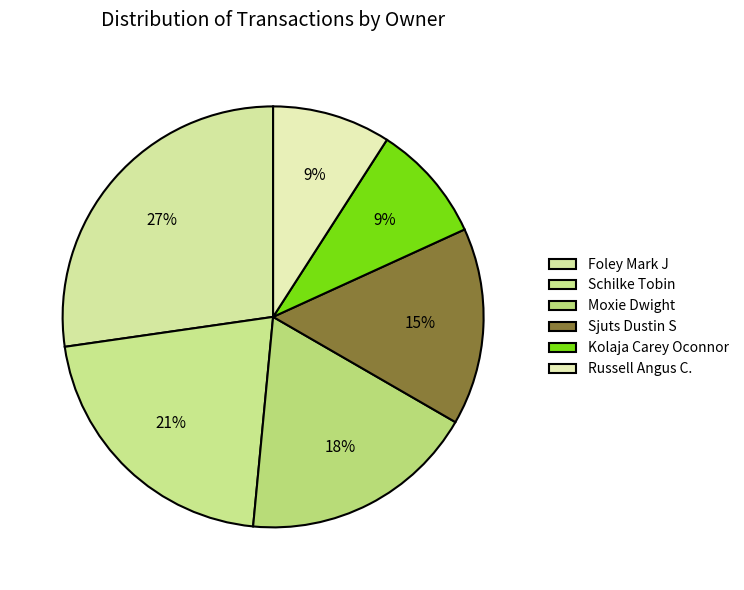

Which category has the smallest portion of the pie?

Kolaja Carey Oconnor